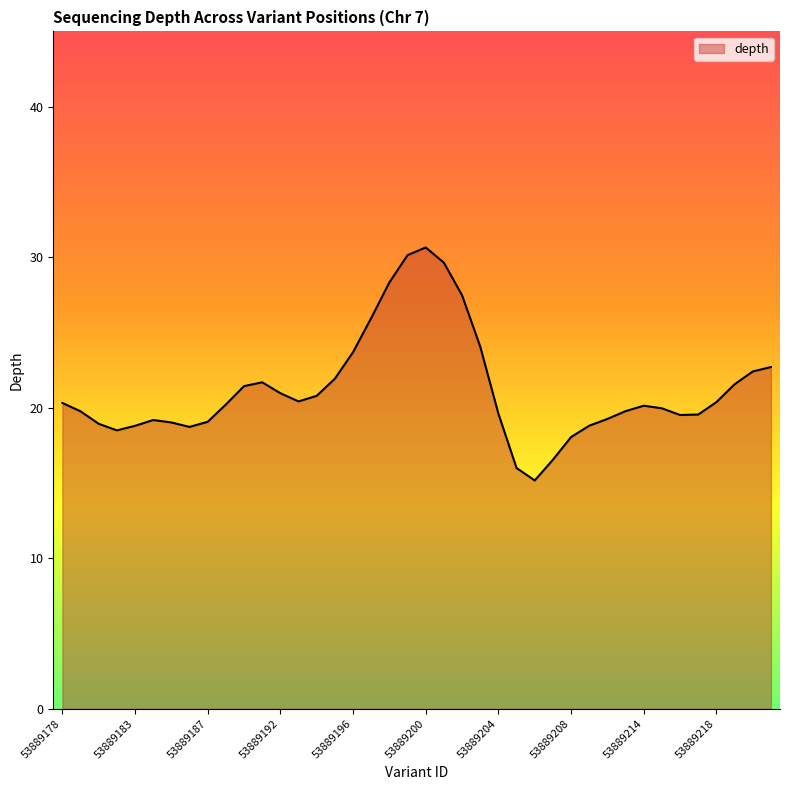

What is the greatest value displayed?

30.6